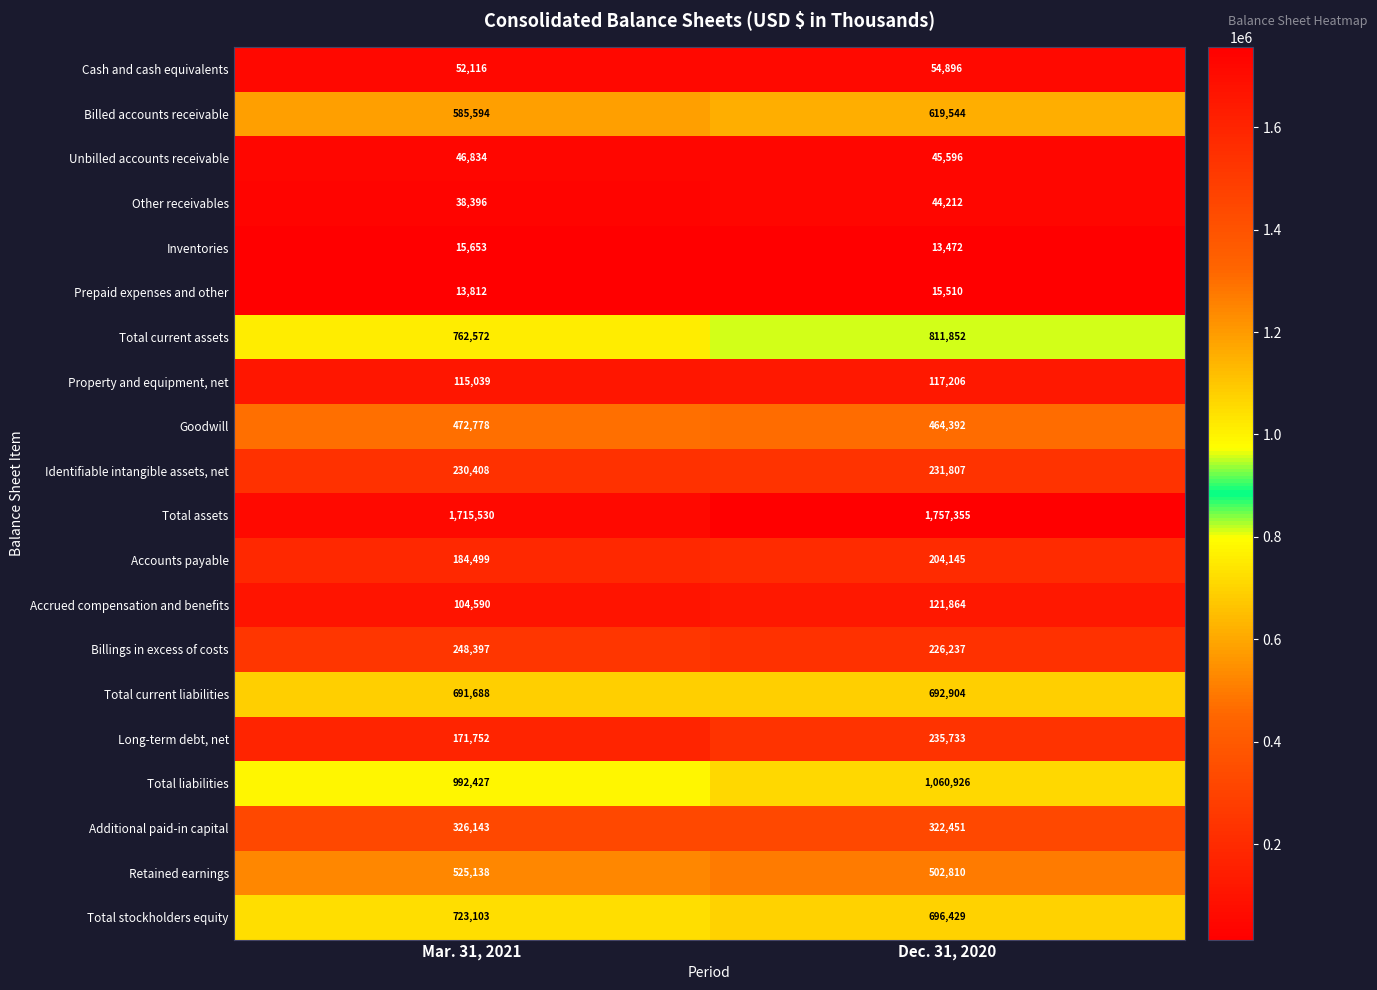

True or false: Total assets has a value of 1715530 at Mar. 31, 2021.

True